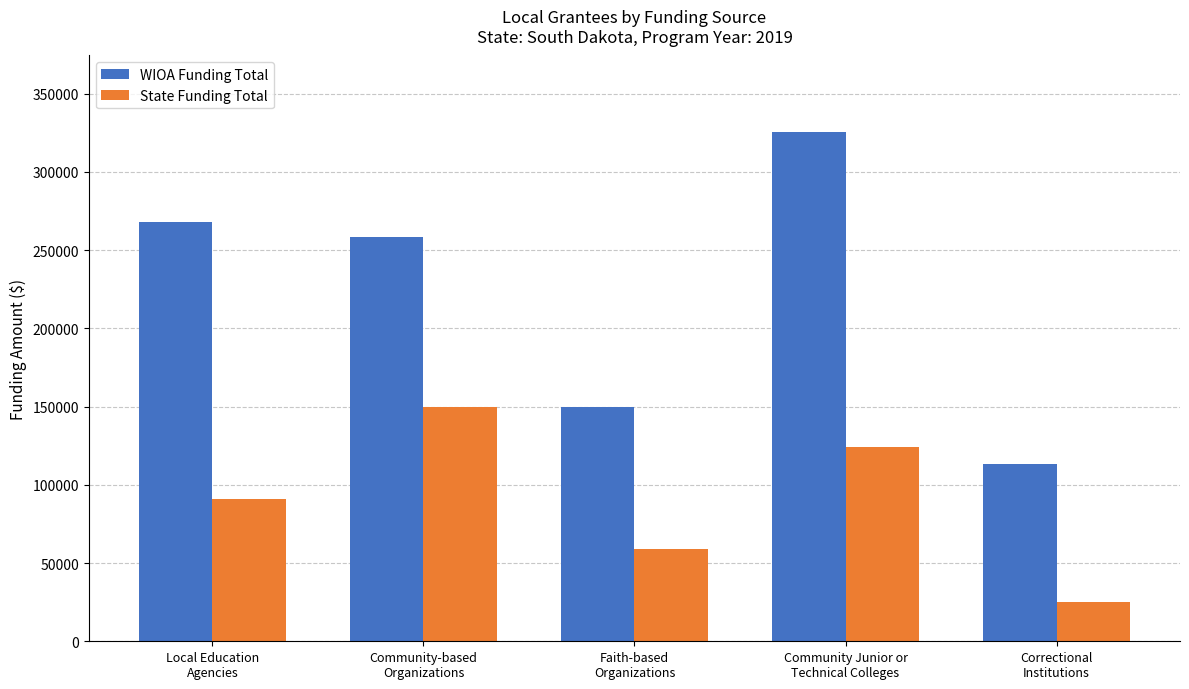

What is the total value across all series at Correctional
Institutions?

138550.0